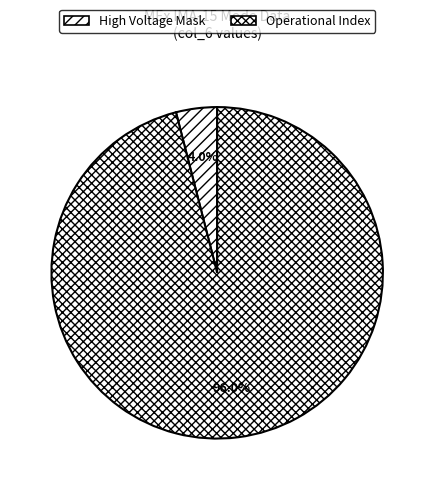

What is the largest slice in the pie chart?

Operational Index